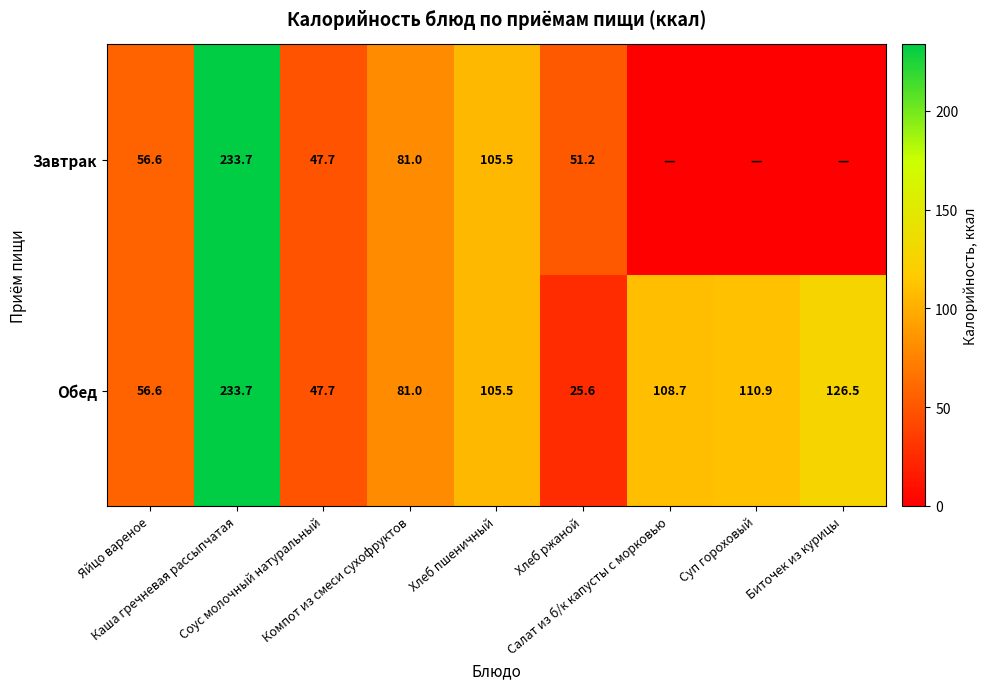

Is it true that Обед equals 56.6 at Яйцо вареное?

True